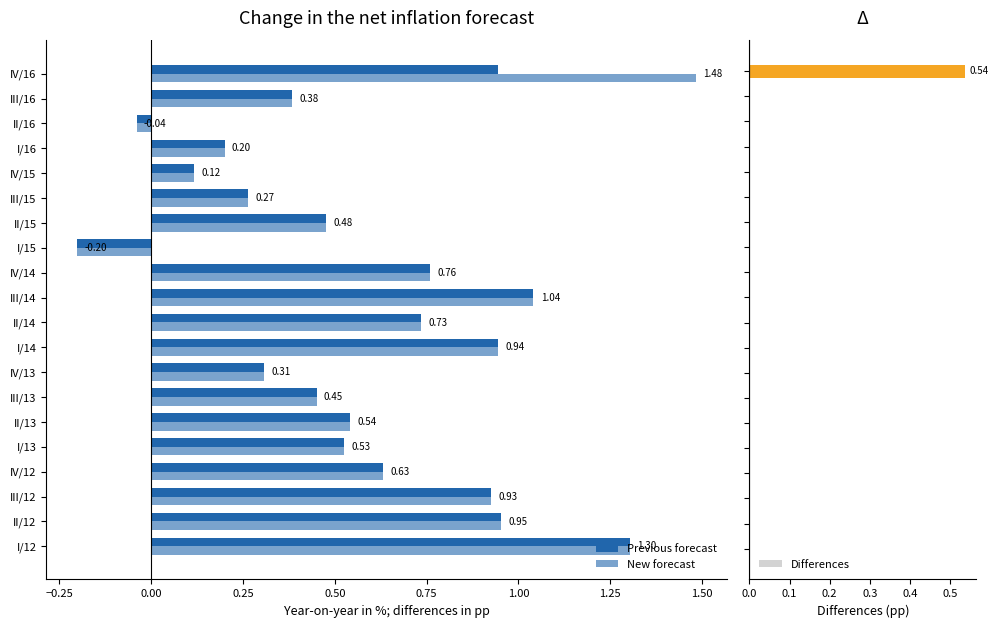

Read the Previous forecast value at I/14.

0.9